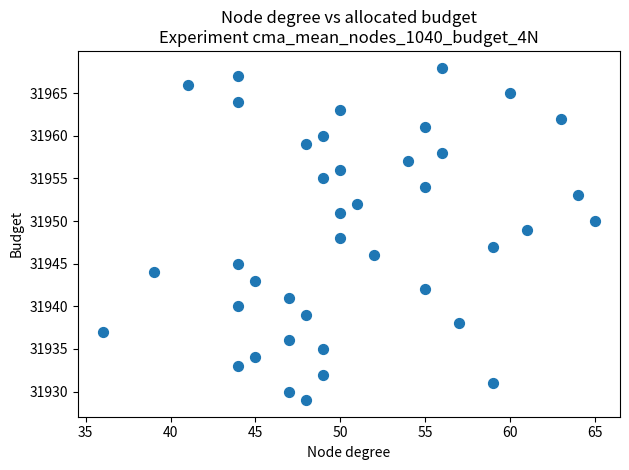

What is the range of X values (max minus min)?

29